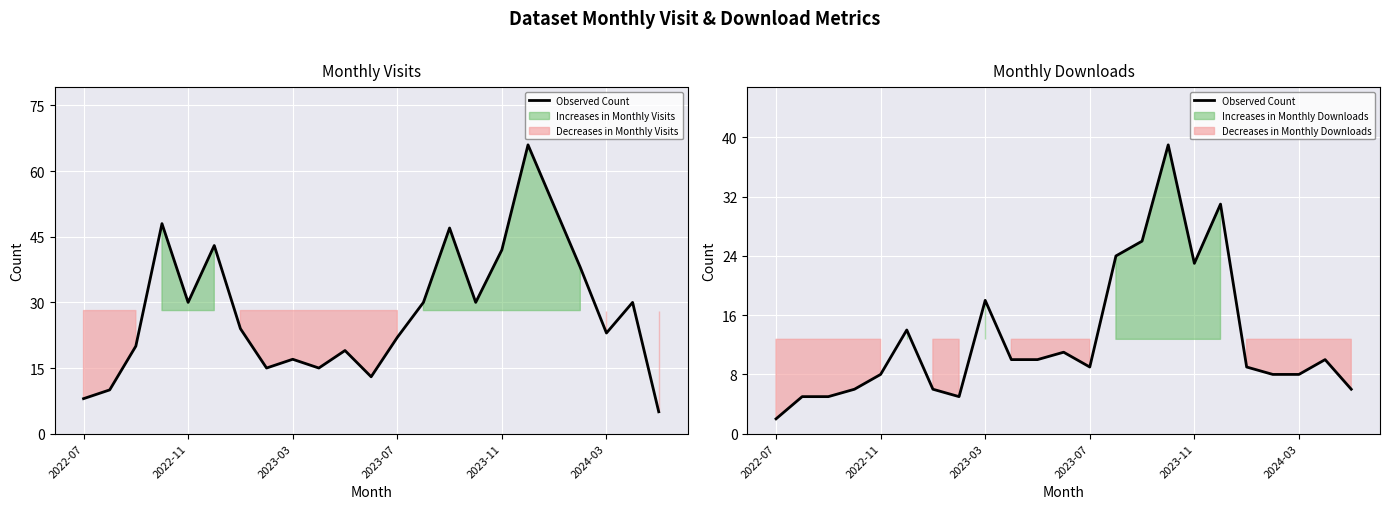

What is the difference between the maximum and minimum values?

37